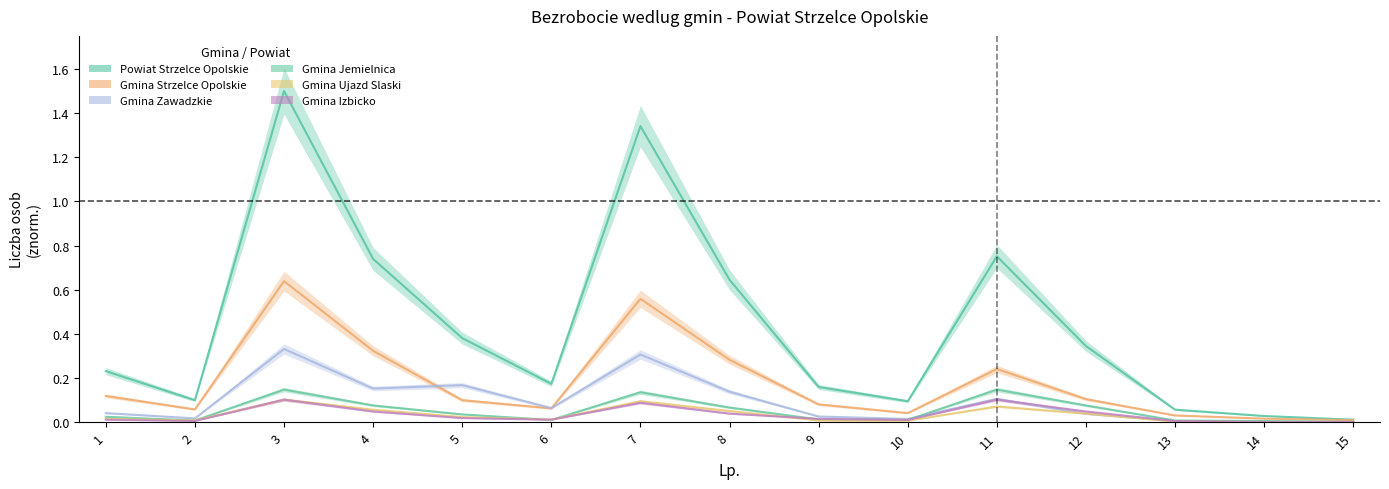

Which series changed the most between 3 and 15?

Powiat Strzelce Opolskie